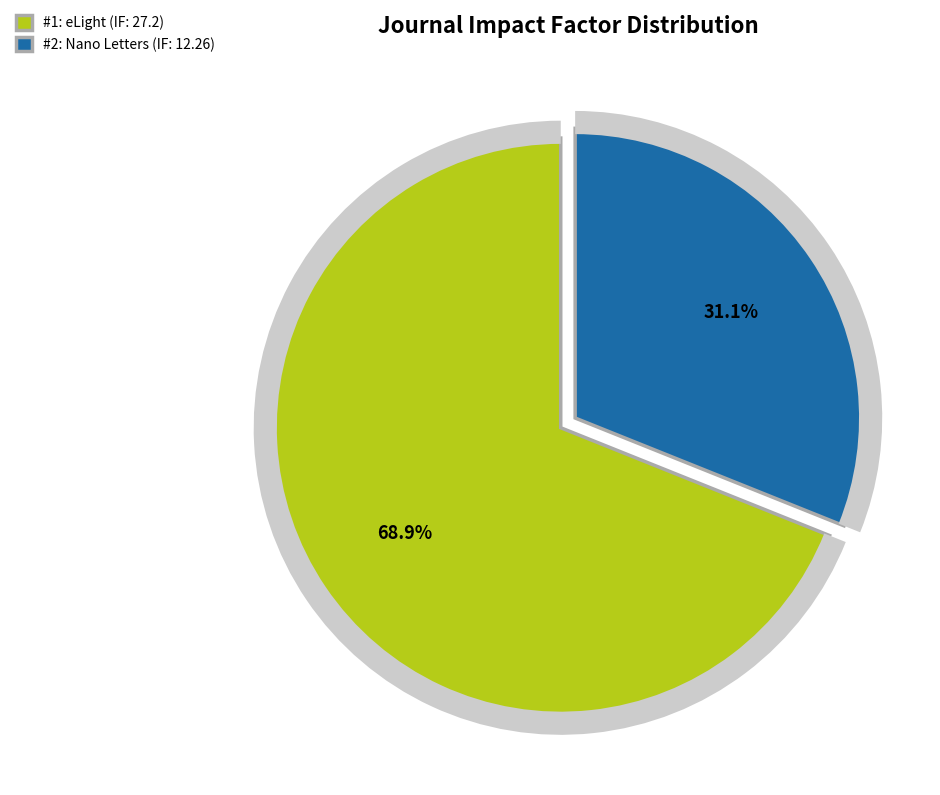

The Nano Letters (IF: 12.26) slice represents 46% of the pie. True or false?

False